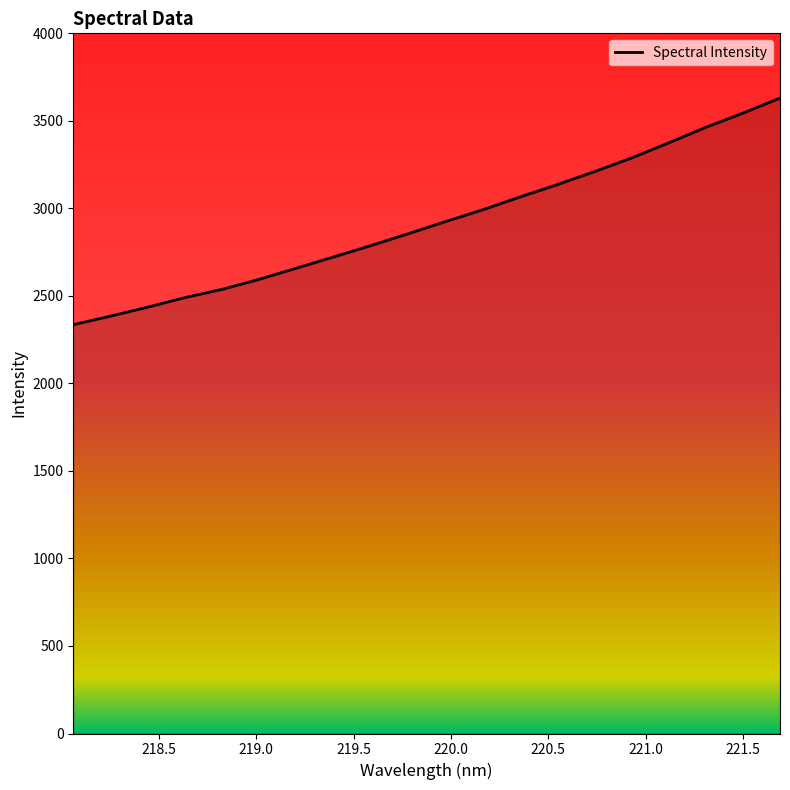

What is the maximum value shown in the chart?

3630.2